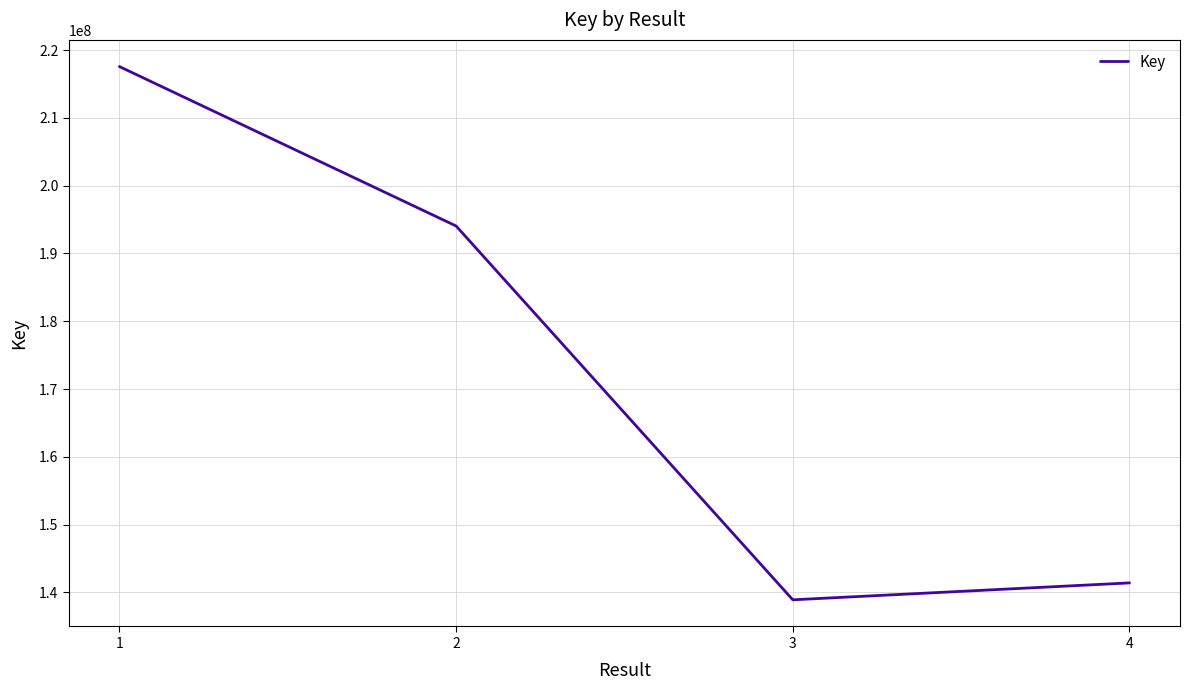

Is it true that the value at 1 is 217563182?

True